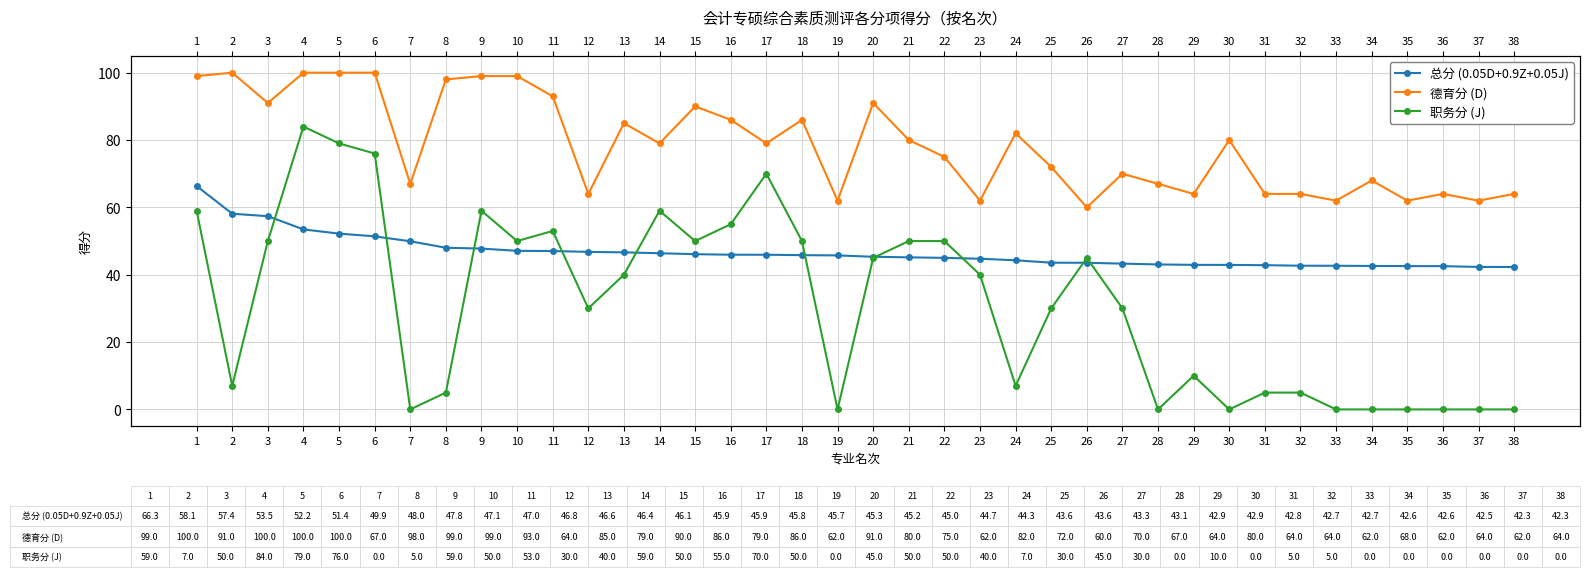

Which series has the largest range (max minus min)?

职务分 (J)